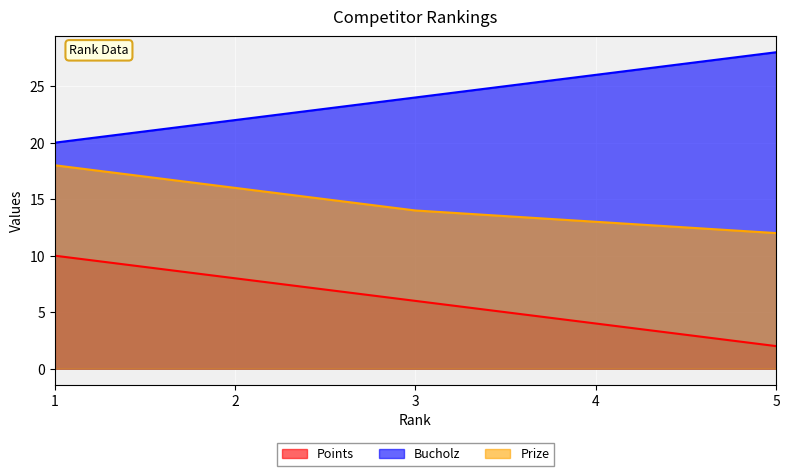

Rank the series by their maximum value, from highest to lowest.

Bucholz, Prize, Points